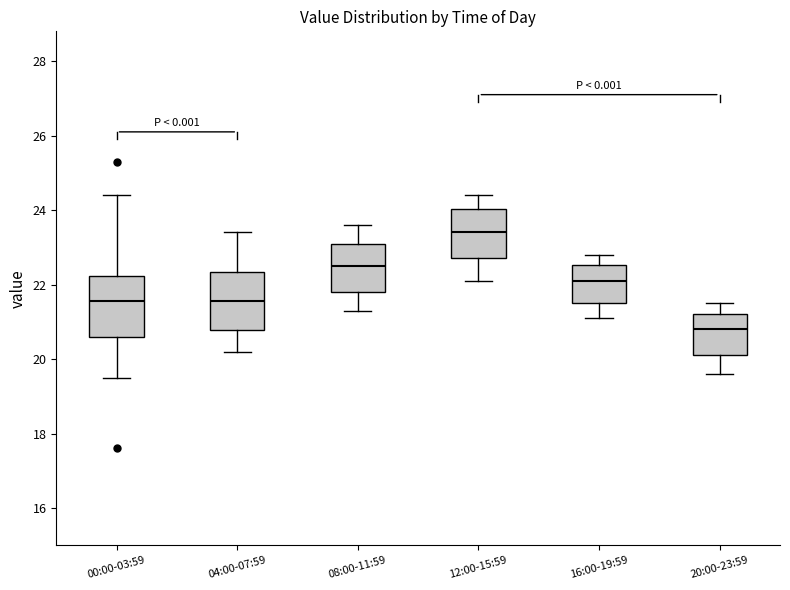

Reading left to right, read every box against the y-axis: the position of its median line, the range the box covers, and the ends of its whiskers. The values are not printed on the chart, so give them approximately, as read against the axis.

00:00-03:59: median 21.6, box 20.6 to 22.2, whiskers 19.6 to 24.4
04:00-07:59: median 21.6, box 20.8 to 22.4, whiskers 20.2 to 23.4
08:00-11:59: median 22.6, box 21.8 to 23.2, whiskers 21.4 to 23.6
12:00-15:59: median 23.4, box 22.8 to 24.0, whiskers 22.2 to 24.4
16:00-19:59: median 22.2, box 21.6 to 22.6, whiskers 21.2 to 22.8
20:00-23:59: median 20.8, box 20.2 to 21.2, whiskers 19.6 to 21.6